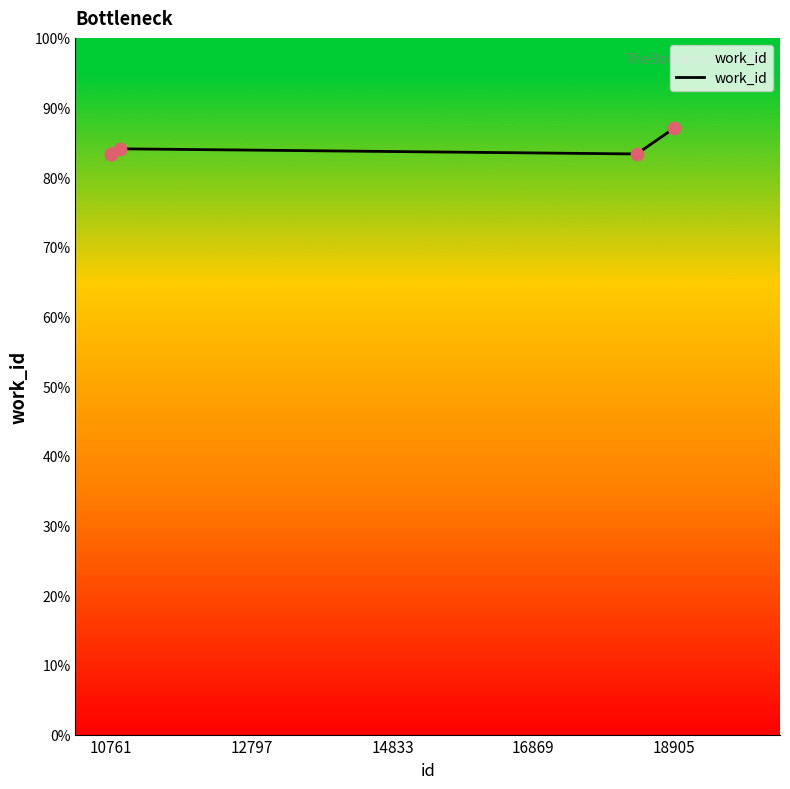

True or false: there are more than 2 points higher than both neighbors.

False